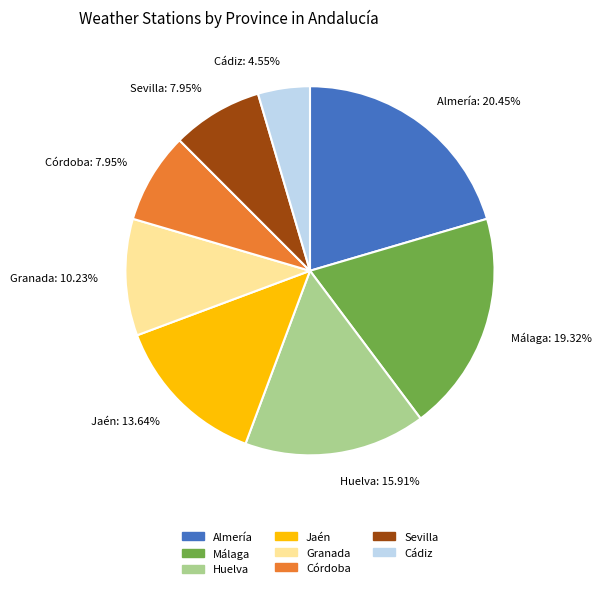

What percentage is the Granada slice, to the nearest percent?

10%